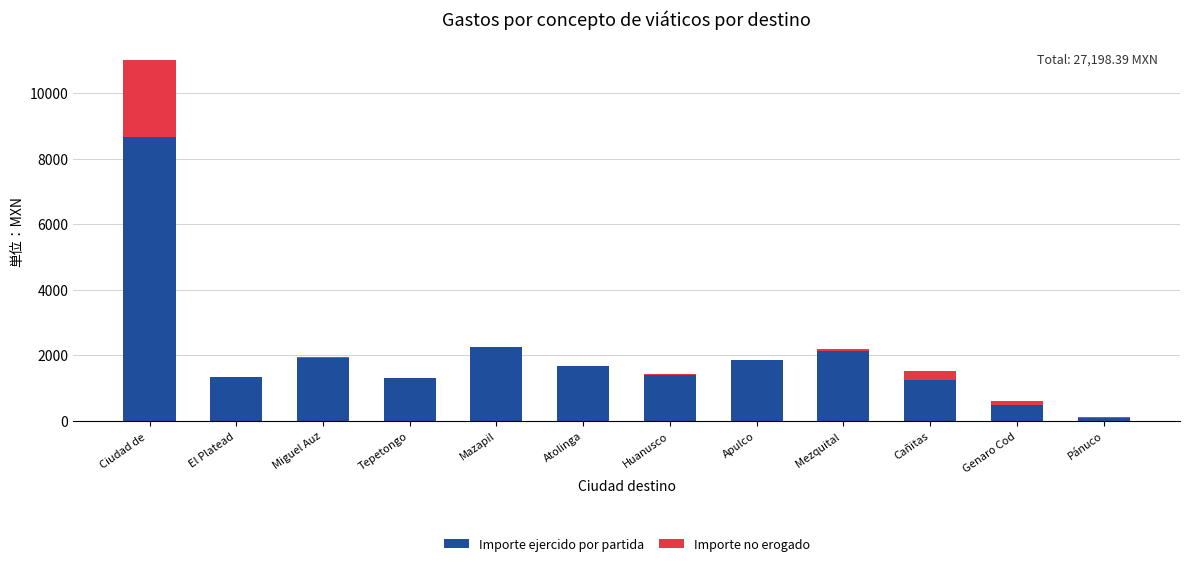

At which category is the sum across all series the highest?

Ciudad de 